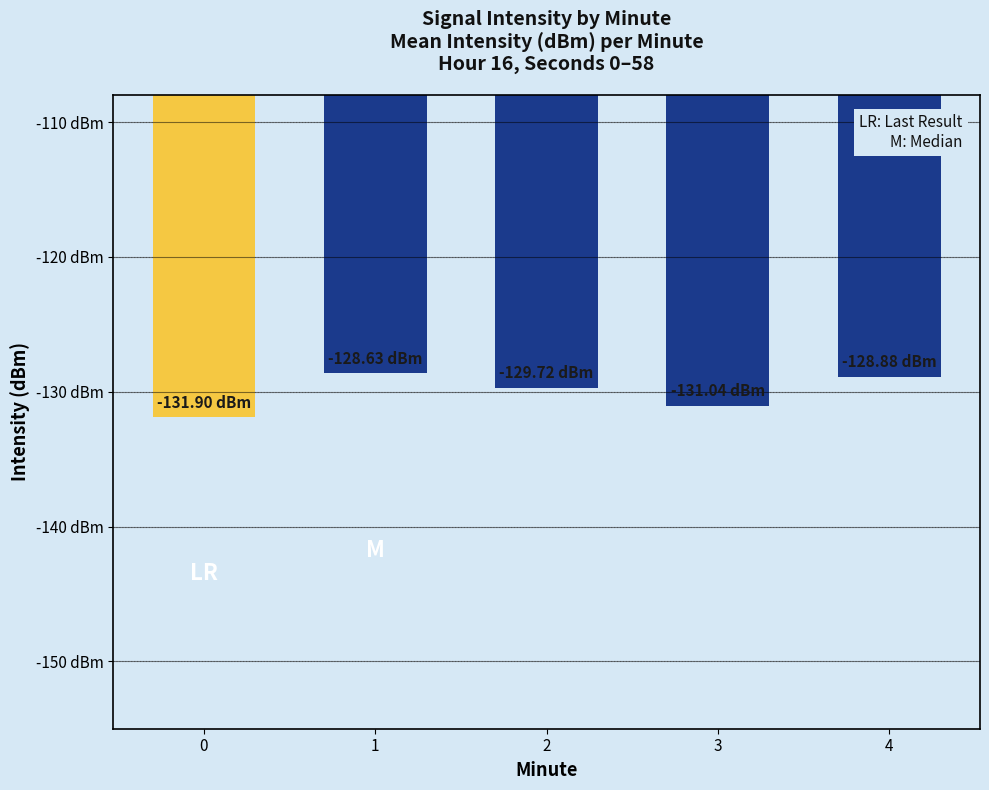

Does the chart contain any negative values?

Yes